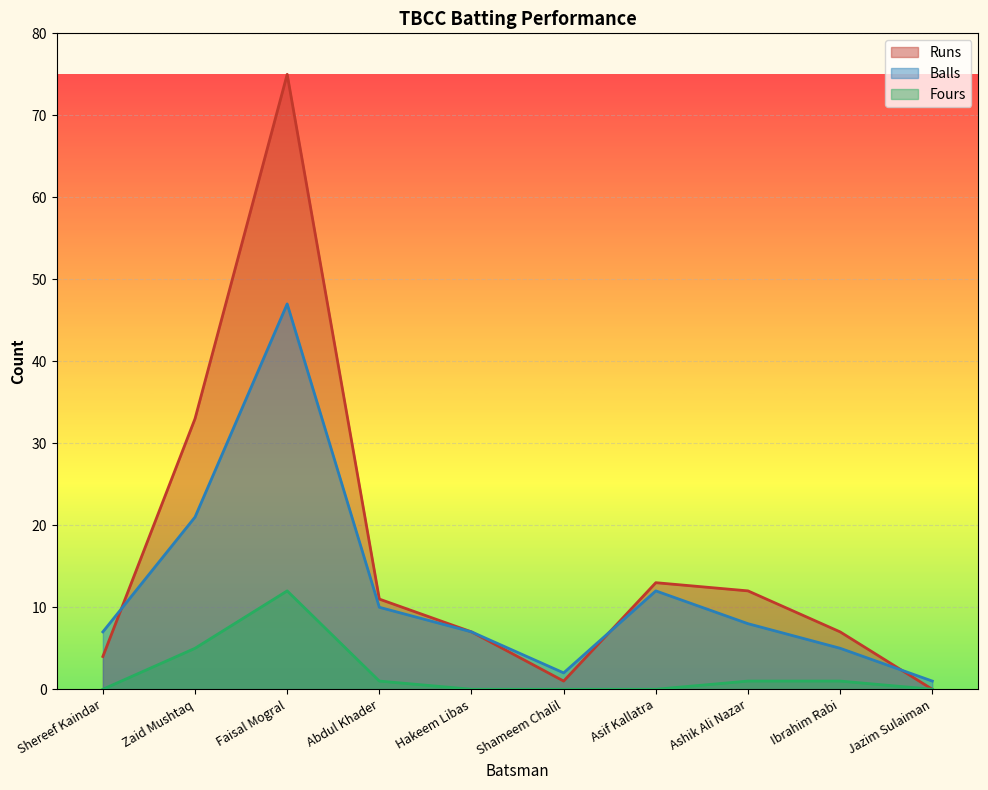

At which label is Fours closest to 6?

Zaid Mushtaq